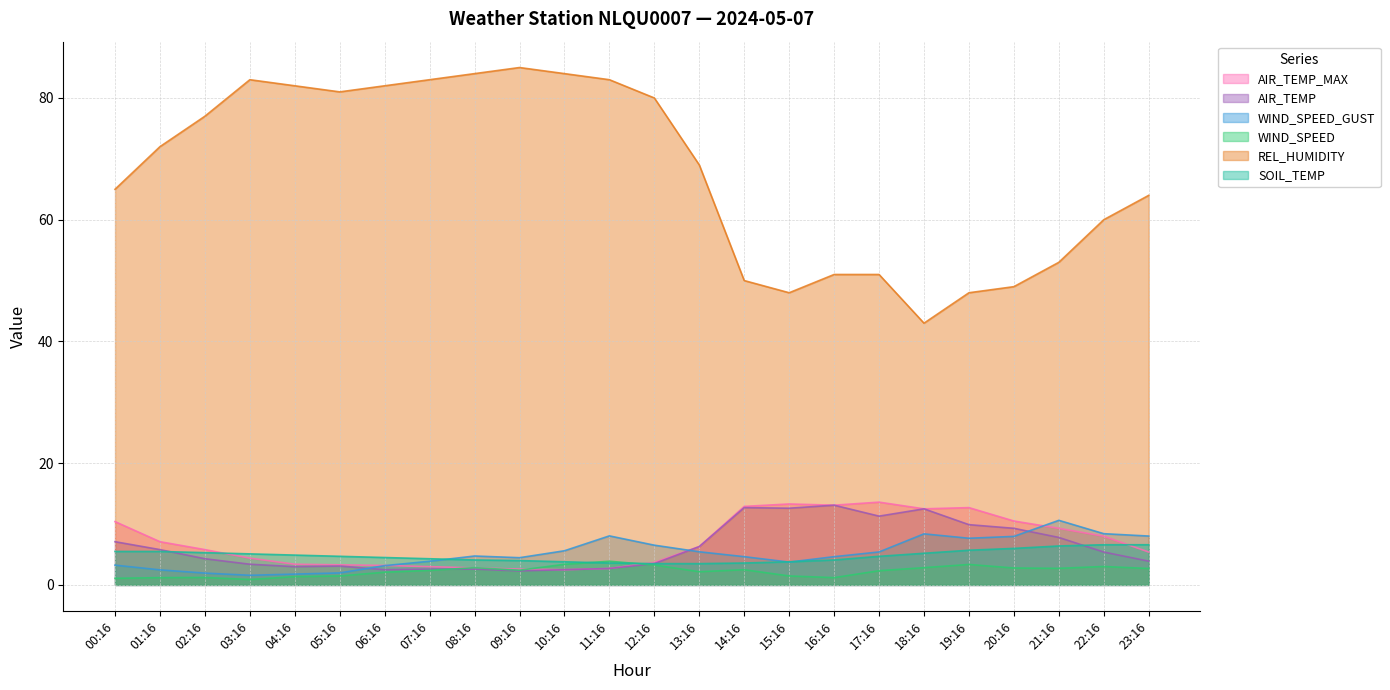

What position from the left is 22:16?

23